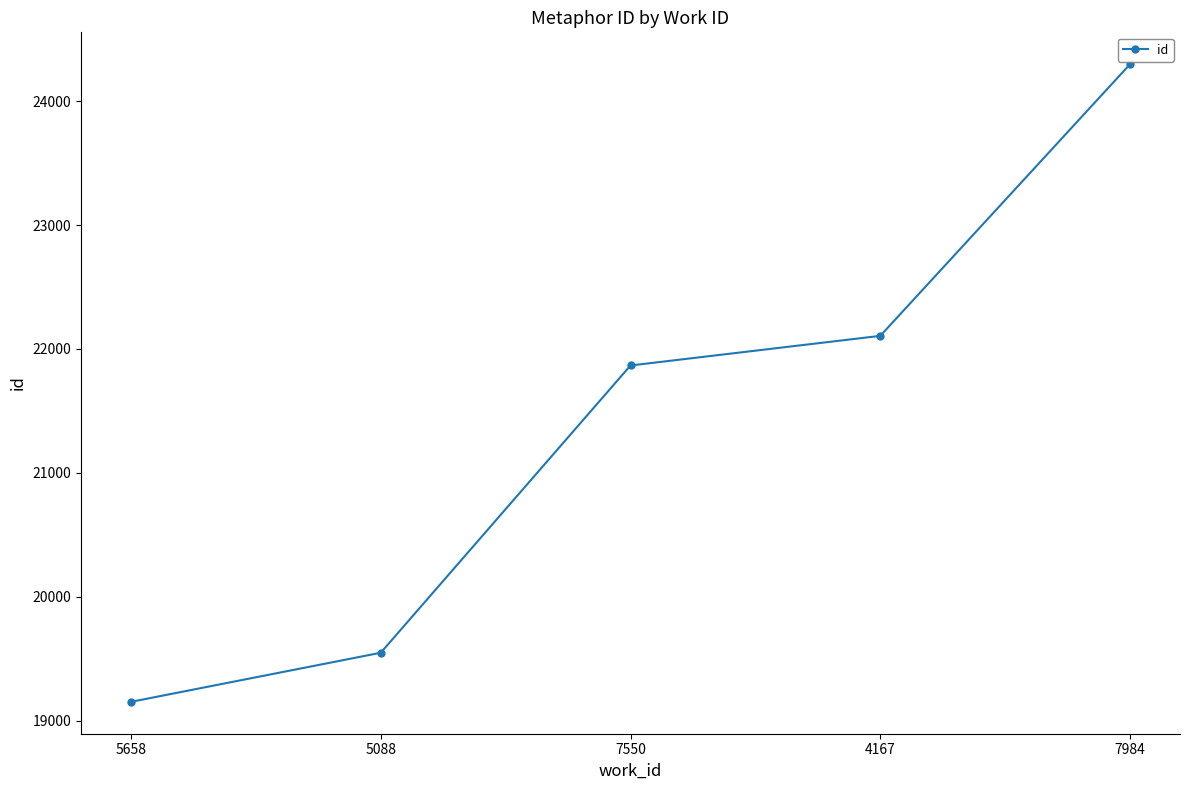

What is the label of the 5th point from the left?

7984